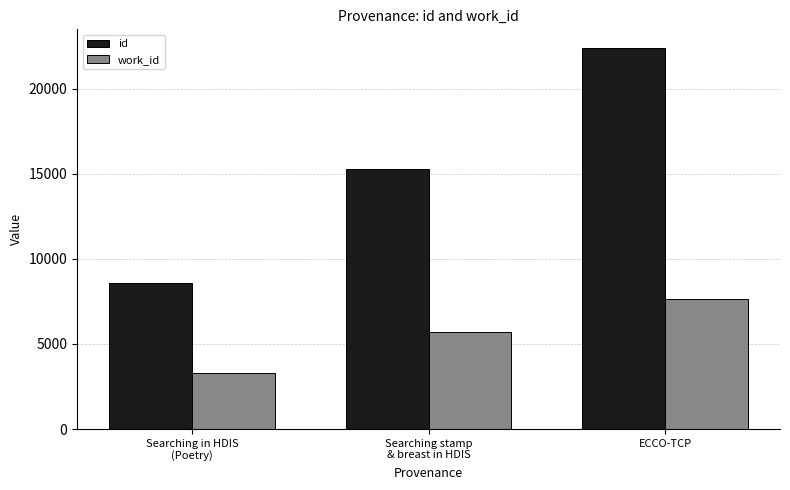

True or false: work_id has a value of 3310 at Searching in HDIS
(Poetry).

True